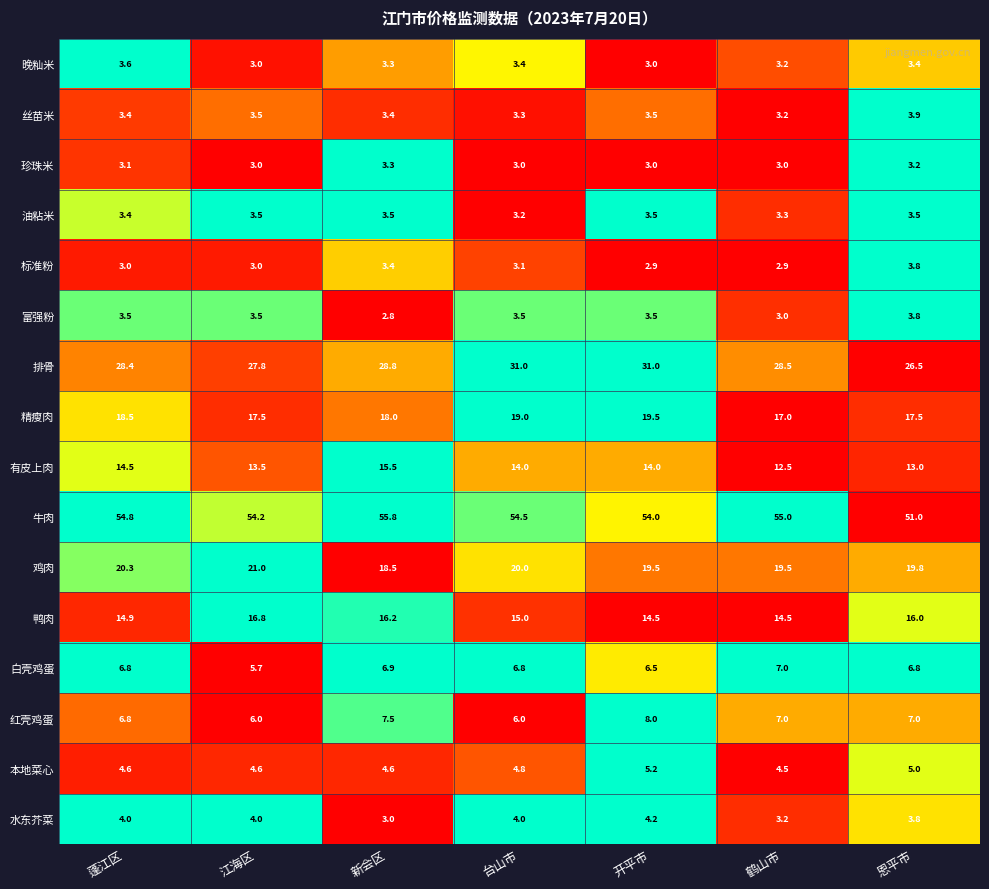

What is the difference between the second highest and minimum values in the 本地菜心 series?

0.5